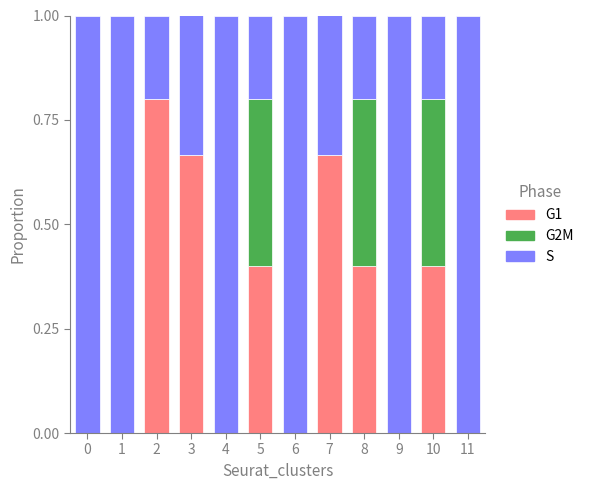

What is the total value across all series at 0?

1.0